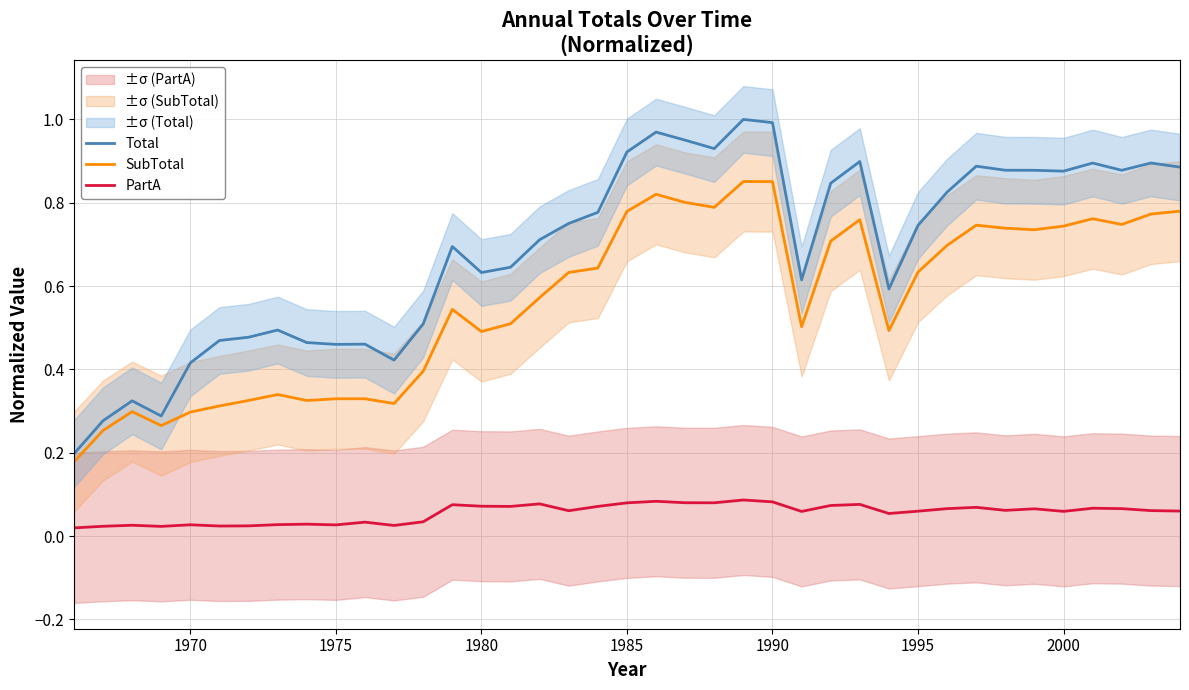

True or false: PartA and SubTotal cross at least once.

False